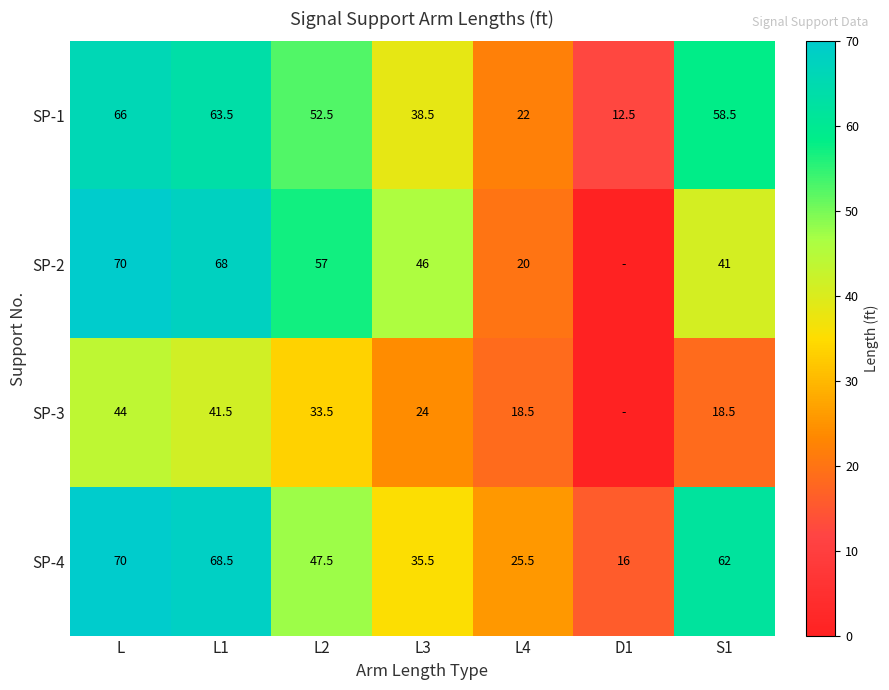

Which has a higher value, L3 or L1?

L1